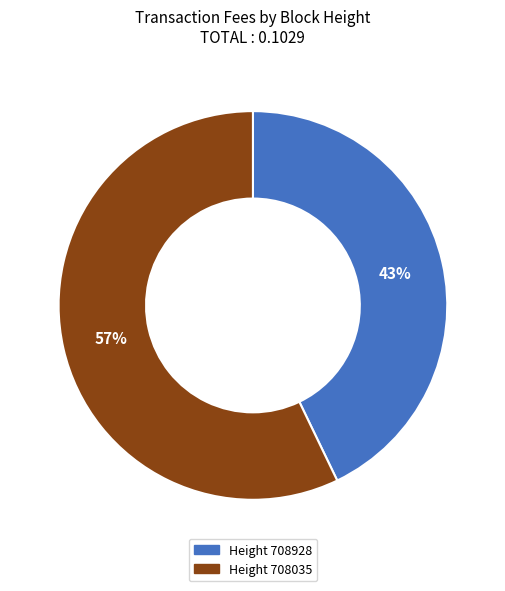

Is there any slice that represents more than half of the pie?

Yes